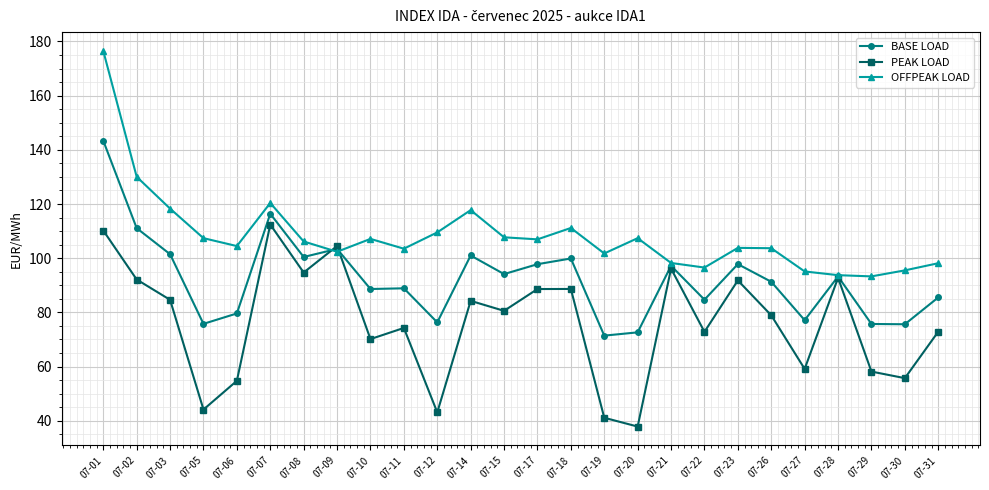

What is the highest value of the BASE LOAD series?

143.4